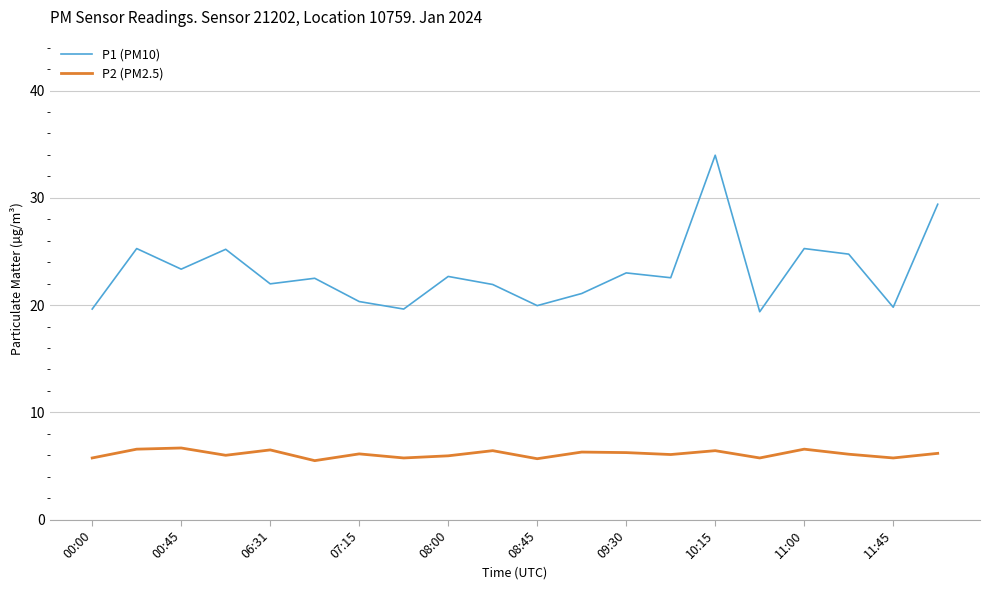

True or false: P2 (PM2.5) and P1 (PM10) cross at least once.

False